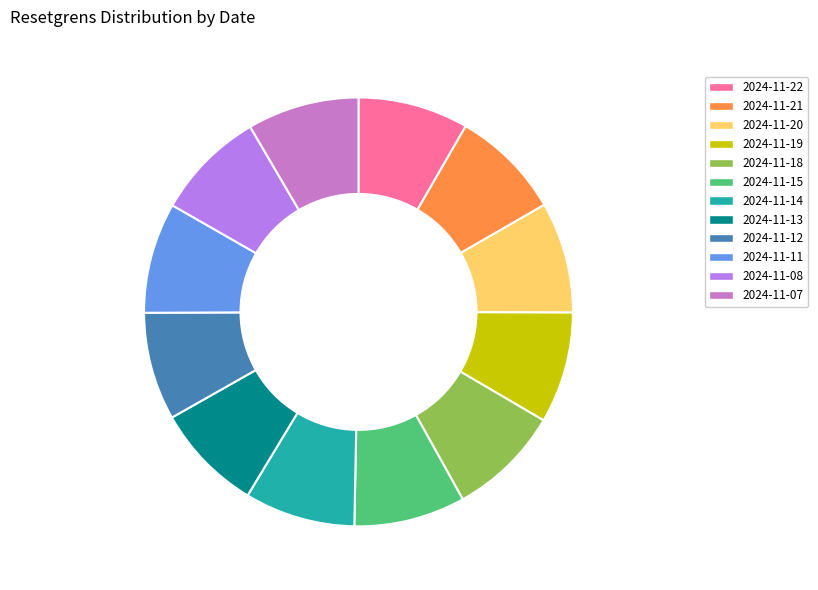

True or false: 2024-11-19 accounts for 15% of the total.

False